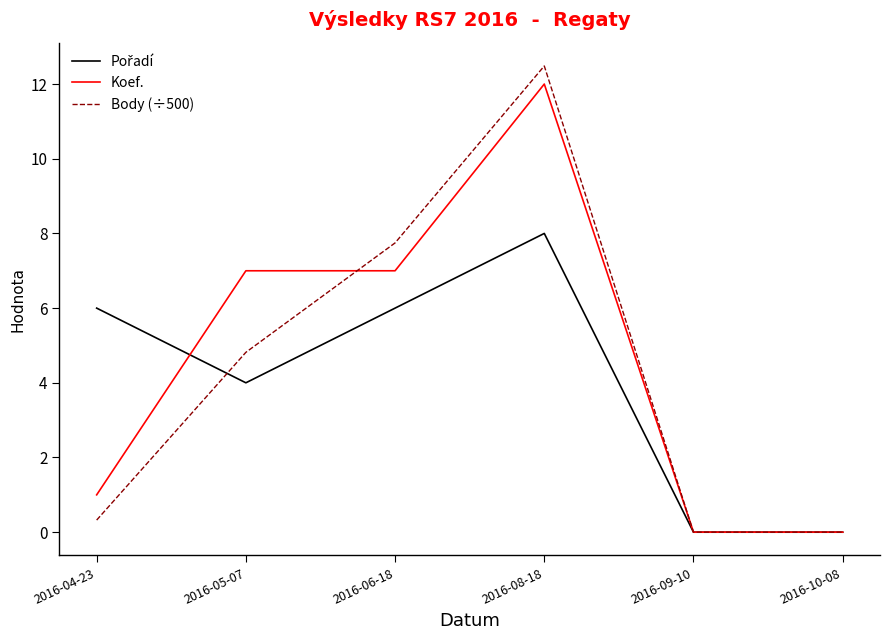

What position from the left is 2016-08-18?

4